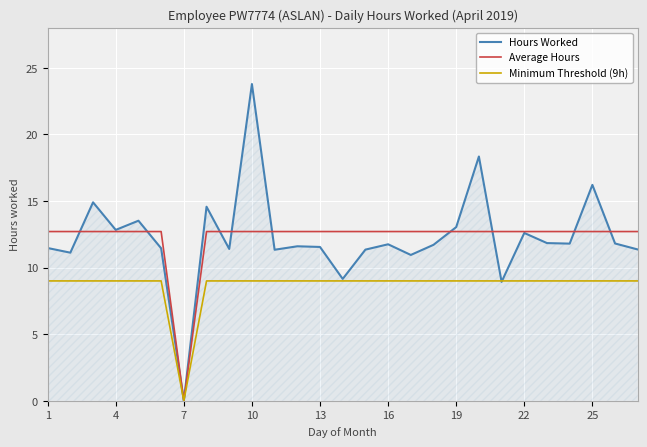

What is the difference between the maximum and minimum values in the Hours Worked series?

23.8